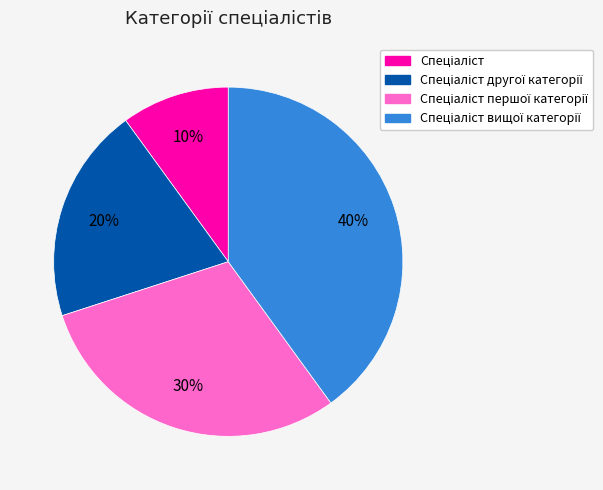

To the nearest percent, what is the average slice percentage?

25%